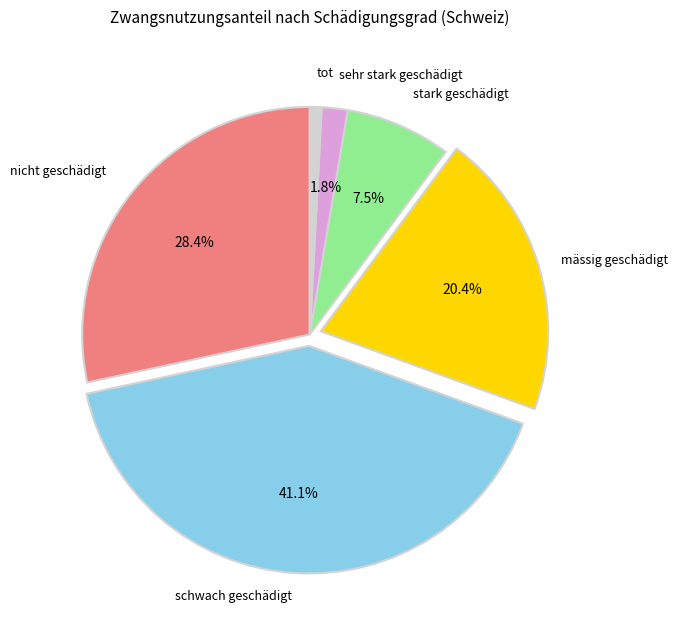

Is it true that mässig geschädigt is 10% of the pie?

False